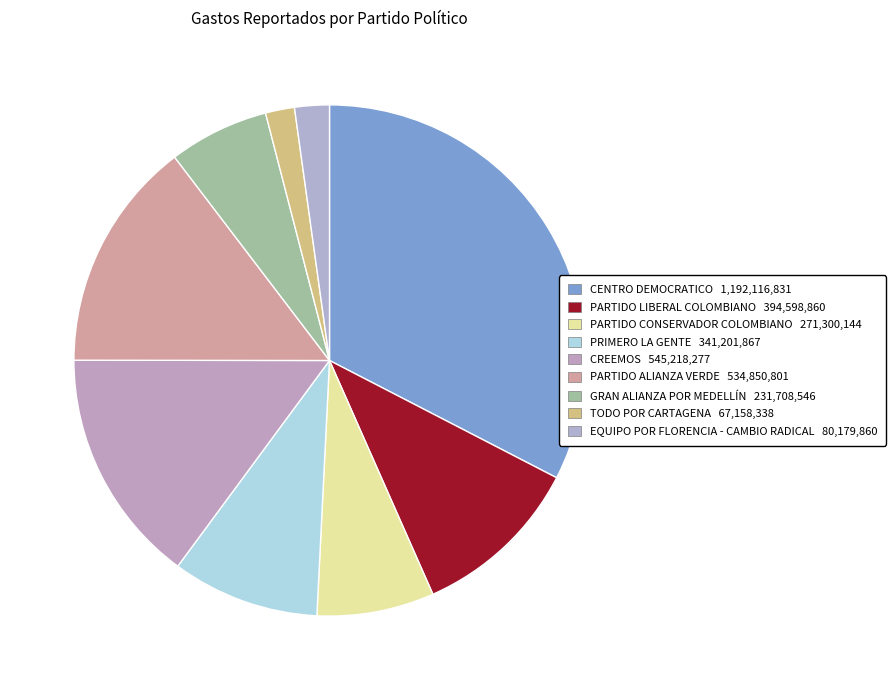

How many segments does this pie chart have?

9